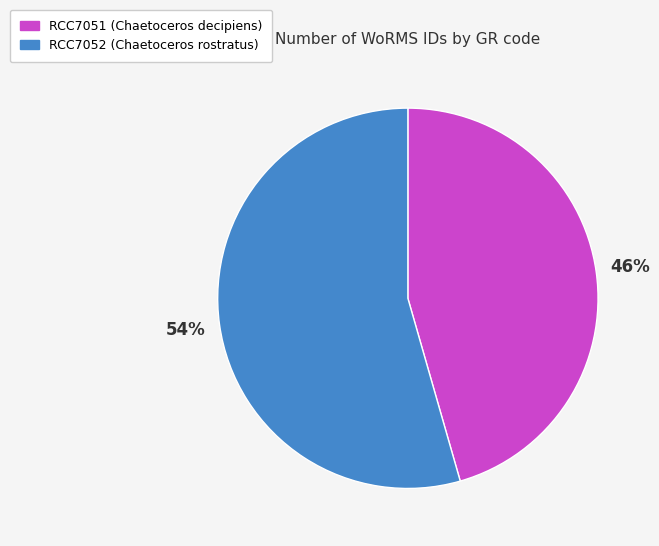

Is there a majority slice in this chart?

Yes